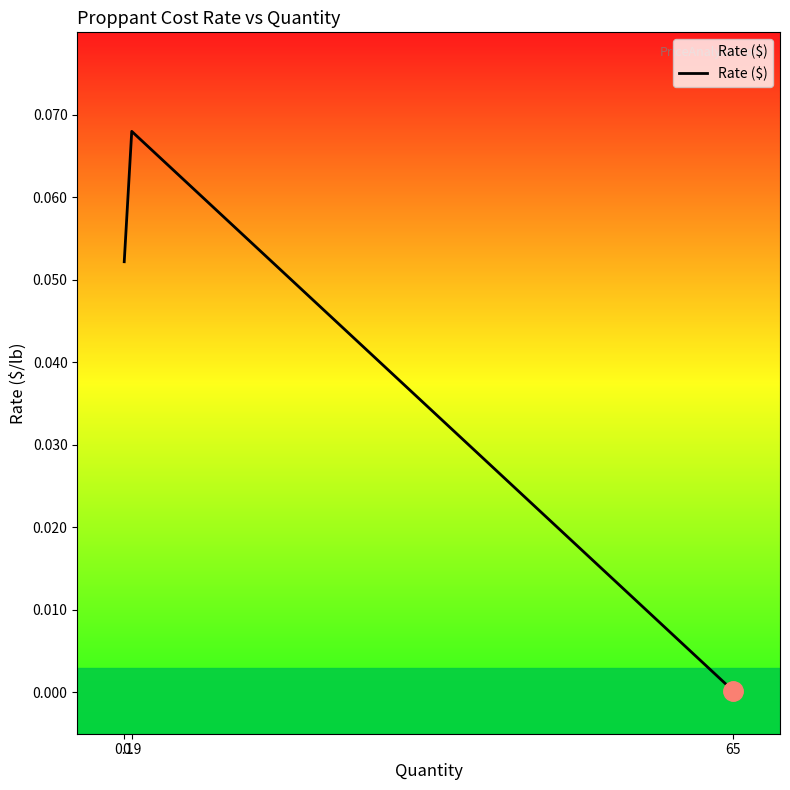

List the labels in order of value, smallest first.

65, 0.1, 0.9